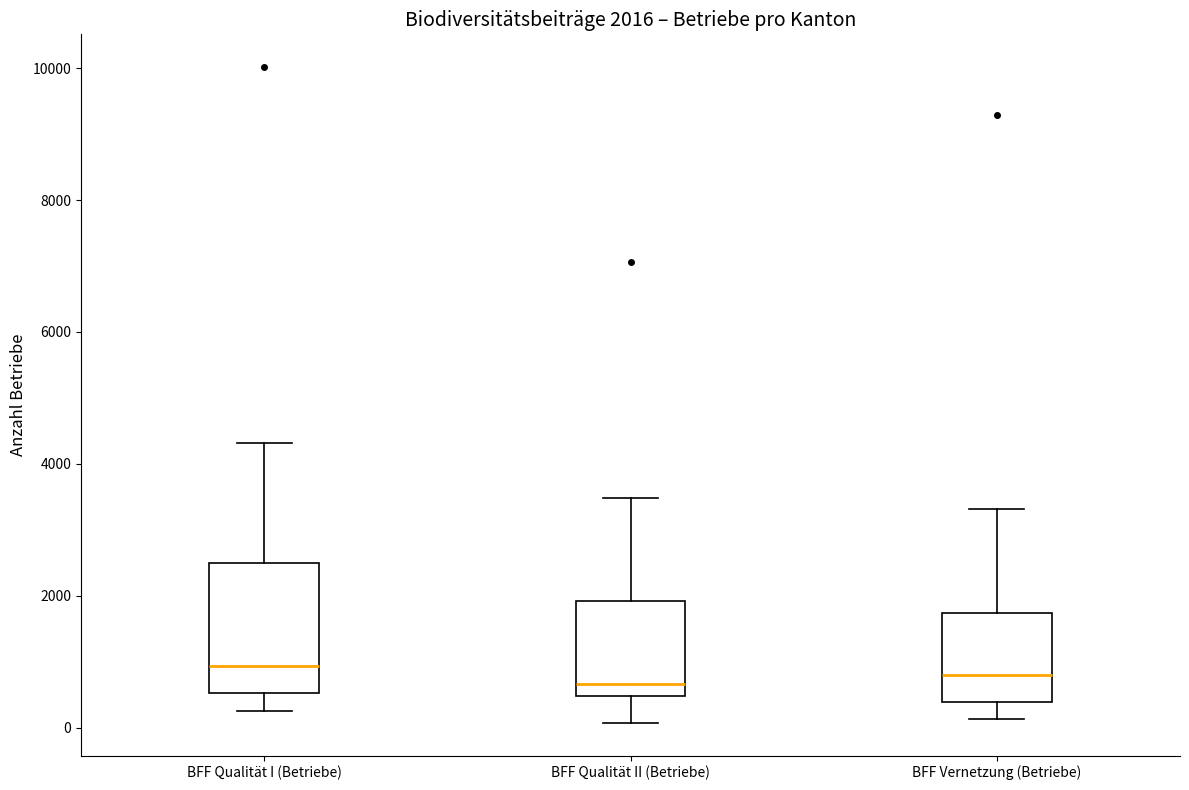

Which box is the tallest, from its lower edge to its upper edge?

BFF Qualität I (Betriebe)